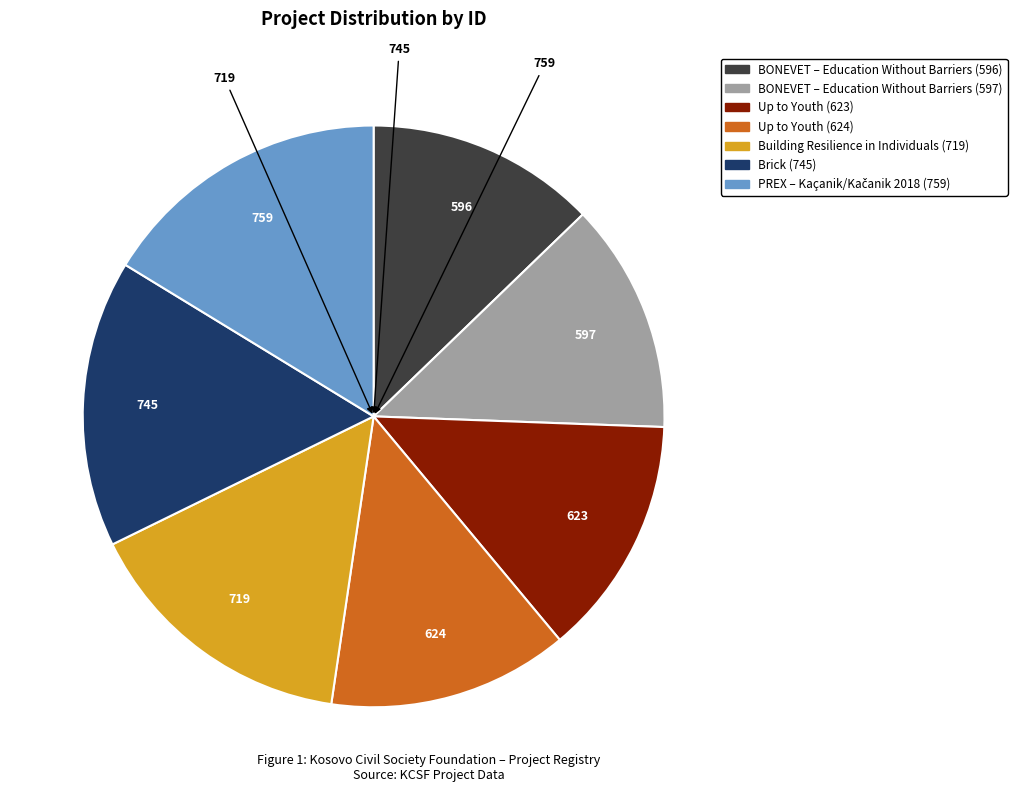

What is the ratio of the value at Brick (745) to the value at BONEVET – Education Without Barriers (597)?

1.2